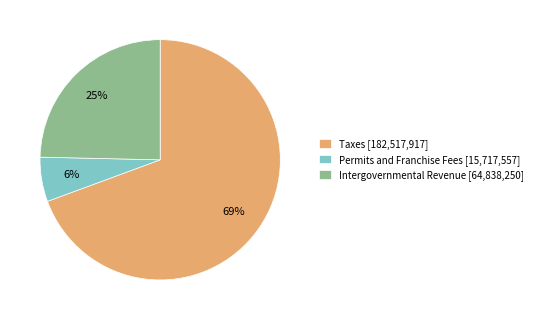

How many segments does this pie chart have?

3